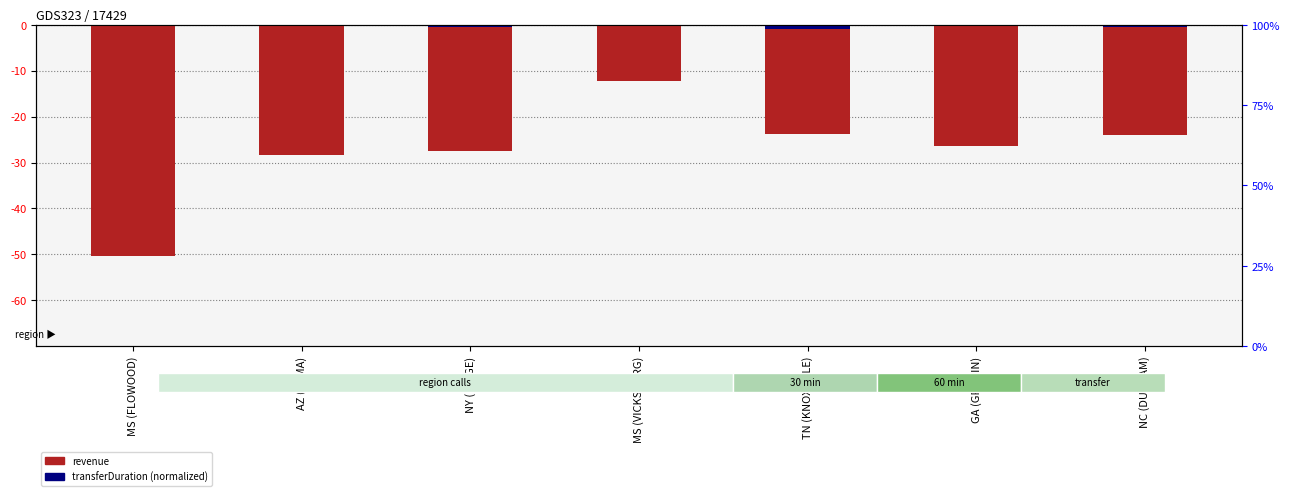

Rank the series at TN (KNOXVILLE) from lowest to highest value.

revenue, transferDuration (normalized)